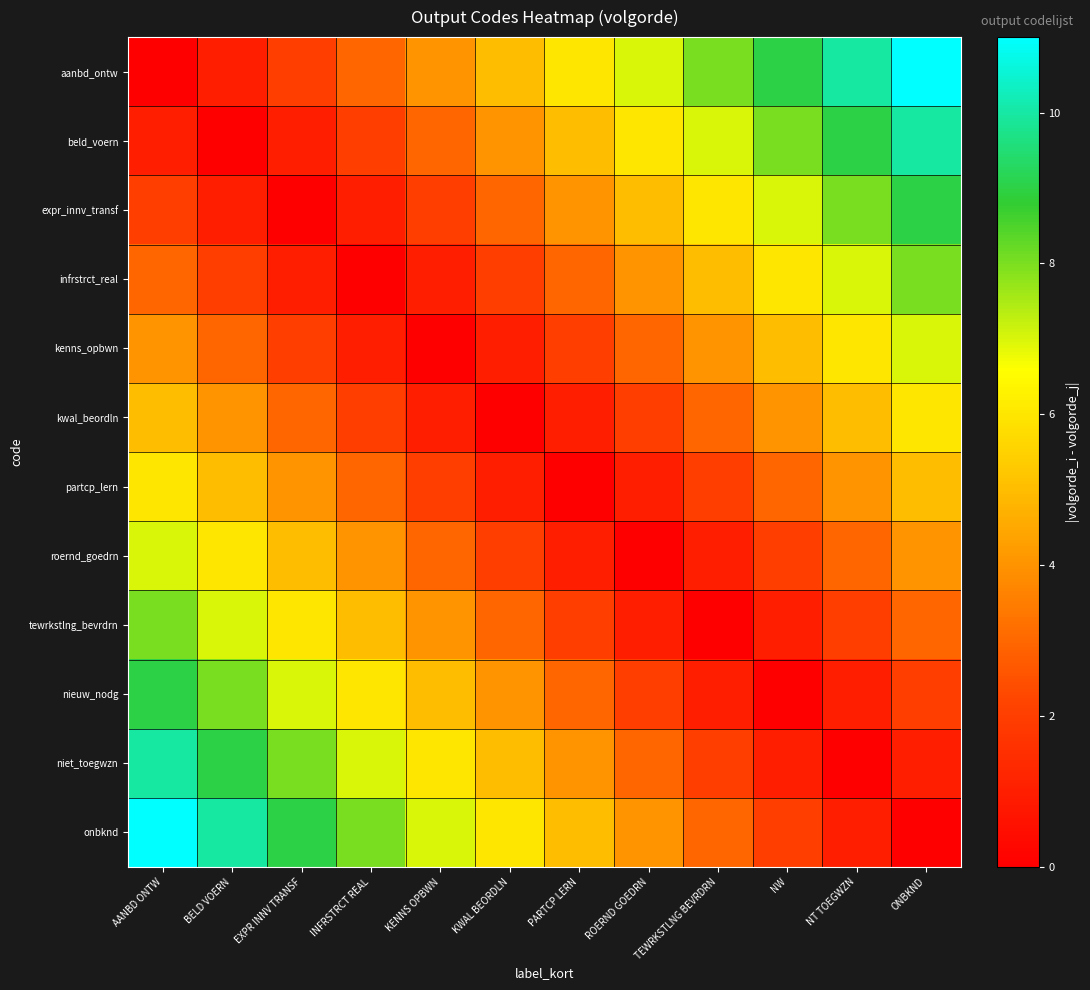

At how many categories does at least one series exceed 4?

12